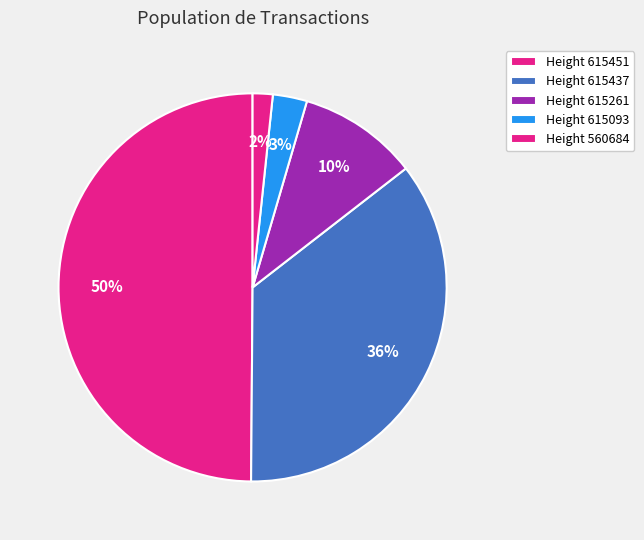

How many slices are in this pie chart?

5